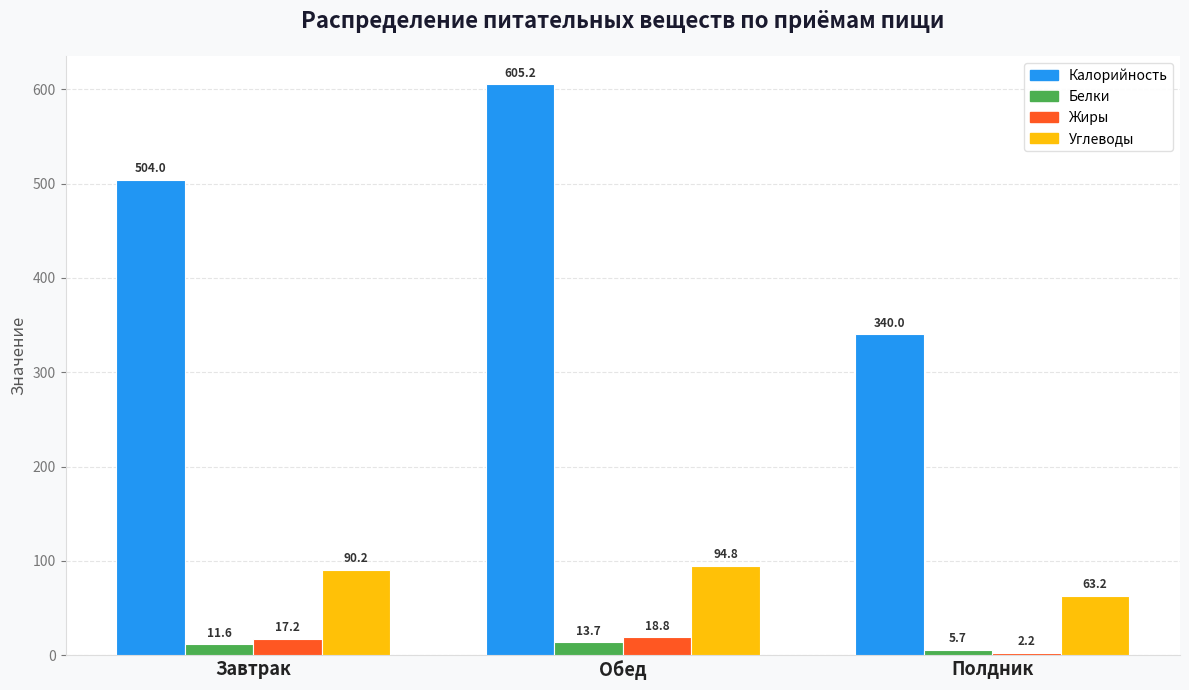

How many series are shown in this chart?

4